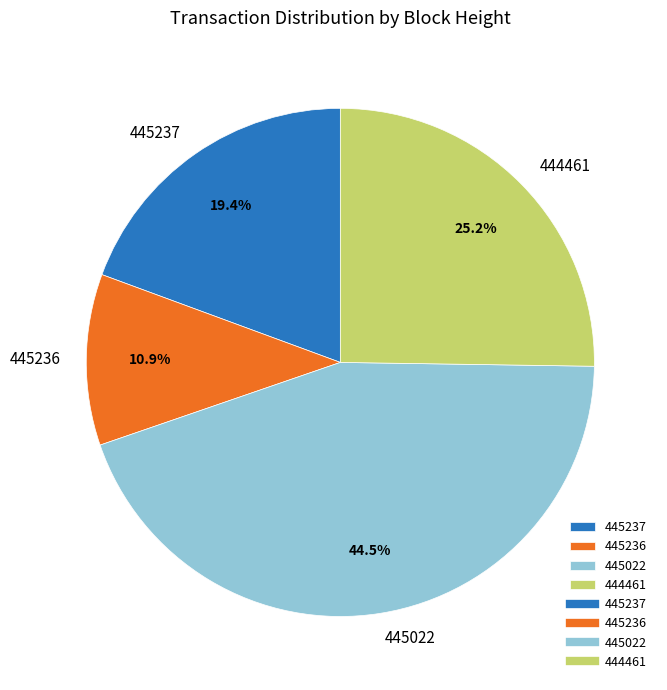

To the nearest percent, what is the difference between the largest and smallest slice percentages?

34%